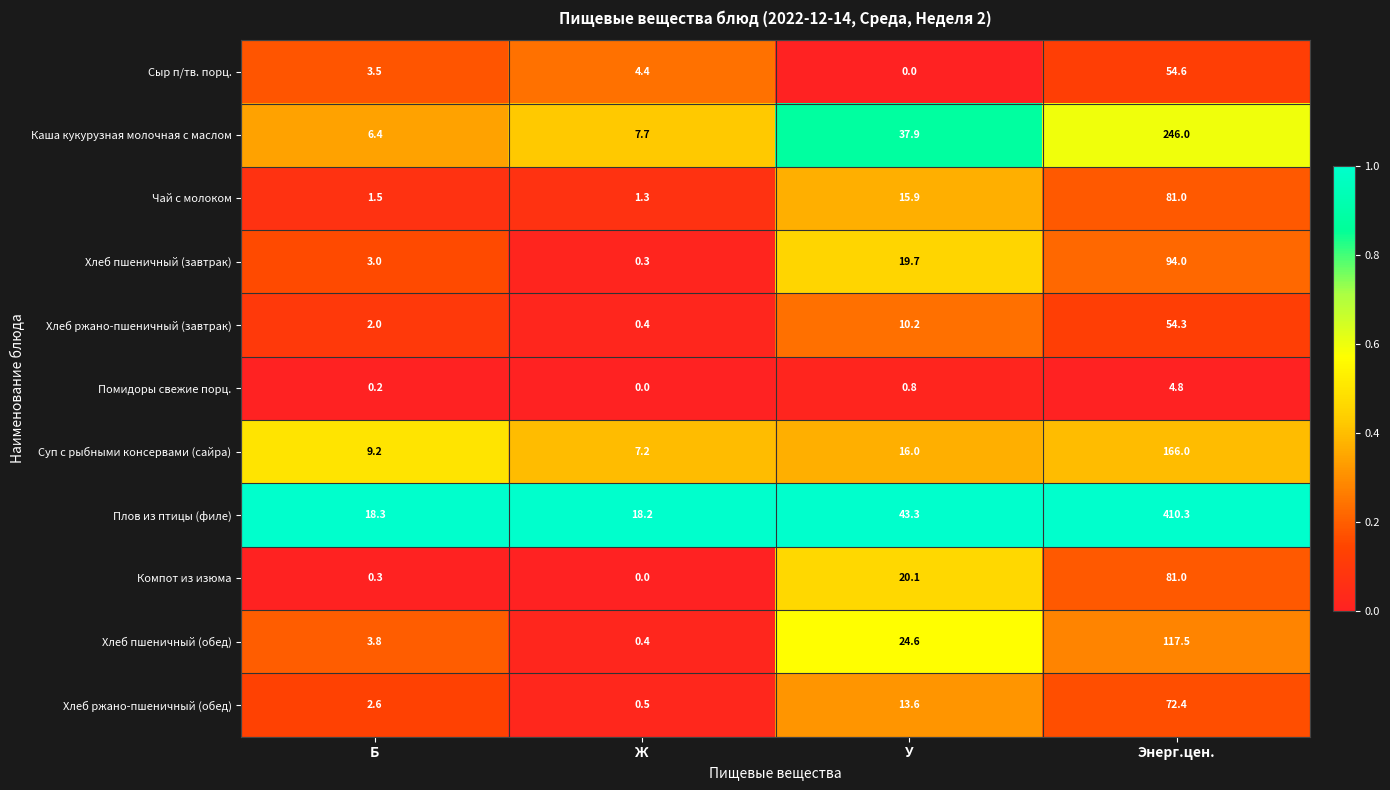

How many series are shown in this chart?

11